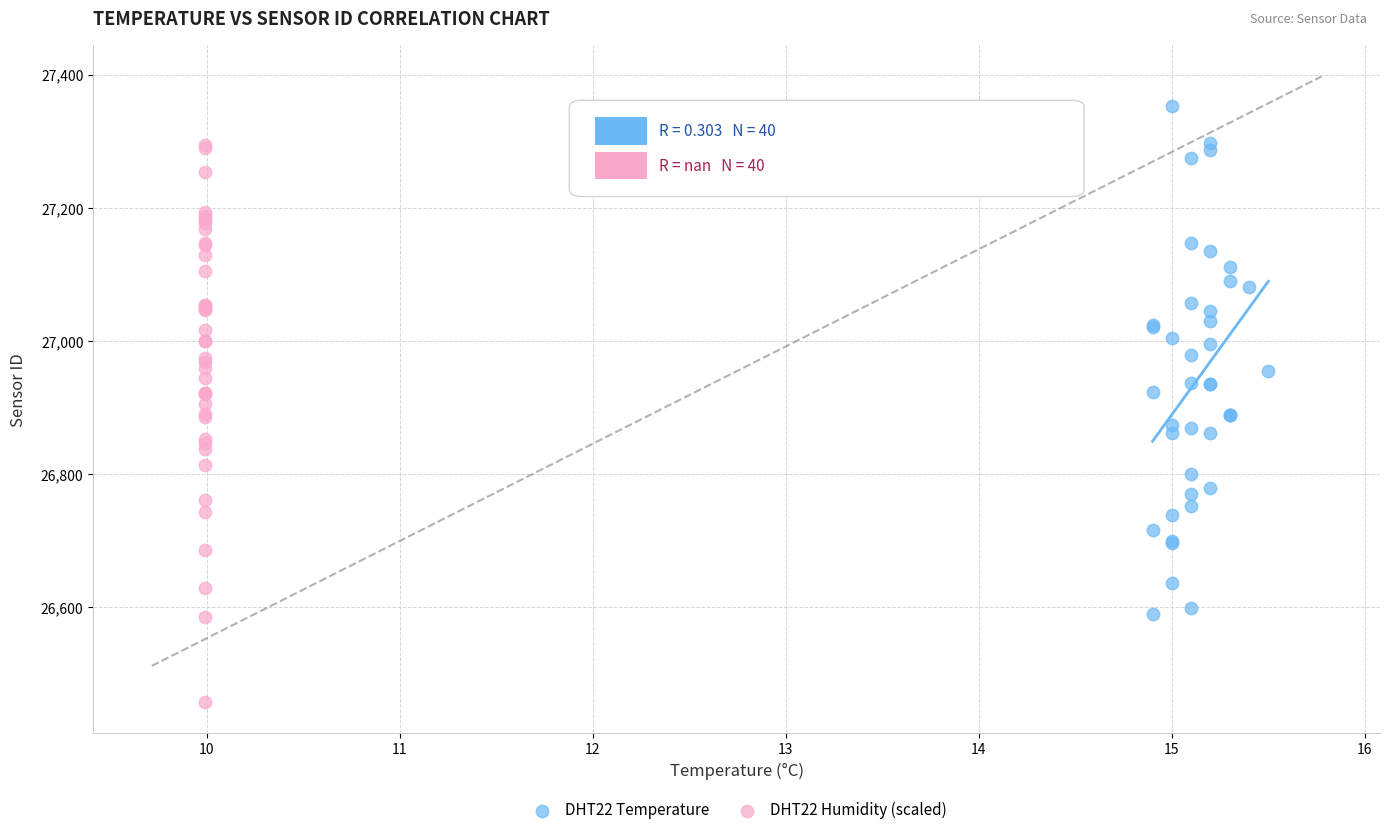

Which series reaches the minimum Y coordinate?

DHT22 Humidity (scaled)